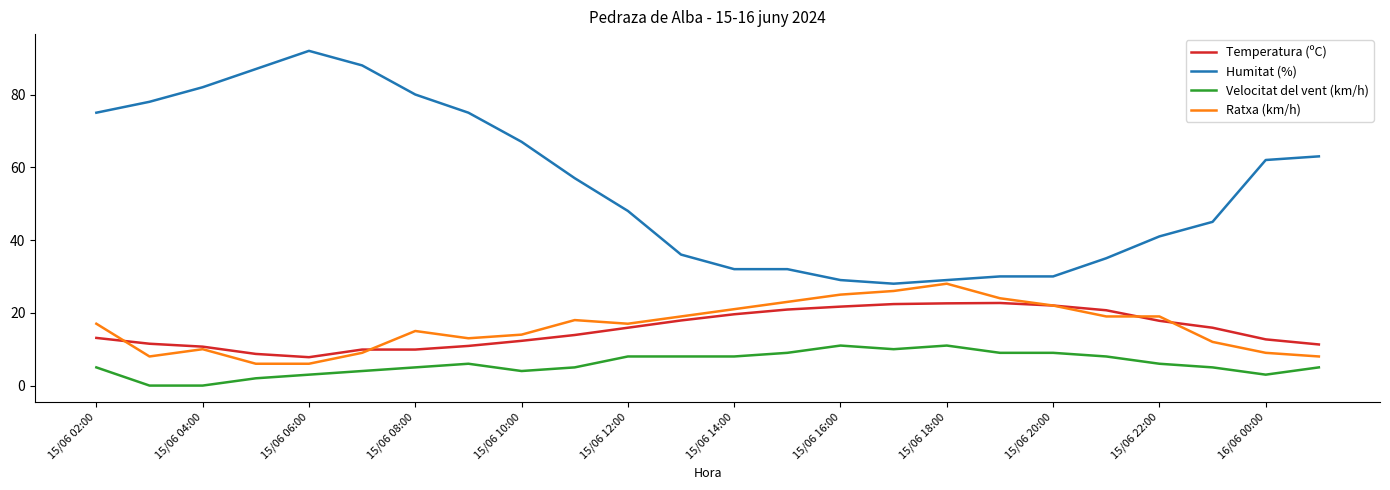

What is the highest value of the Temperatura (ºC) series?

22.7